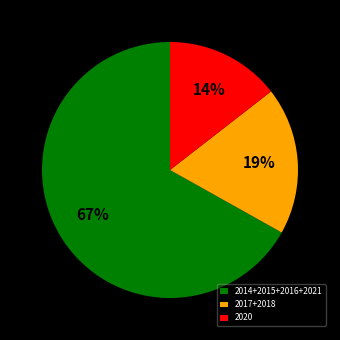

Between 2014+2015+2016+2021 and 2020, which is larger?

2014+2015+2016+2021